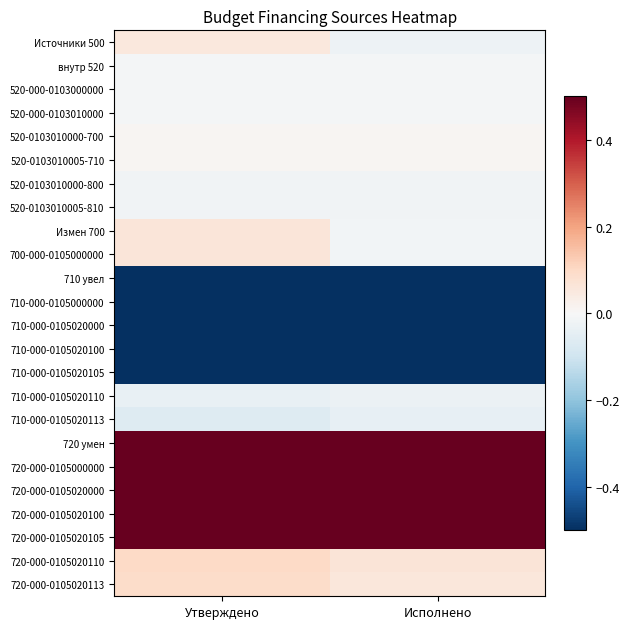

List the series in order of their peak value, highest first.

720 умен, 720-000-0105000000, 720-000-0105020000, 720-000-0105020100, 720-000-0105020105, 720-000-0105020110, 720-000-0105020113, Измен 700, 700-000-0105000000, Источники 500, 520-0103010000-700, 520-0103010005-710, внутр 520, 520-000-0103000000, 520-000-0103010000, 520-0103010000-800, 520-0103010005-810, 710-000-0105020110, 710-000-0105020113, 710-000-0105020105, 710 увел, 710-000-0105000000, 710-000-0105020000, 710-000-0105020100